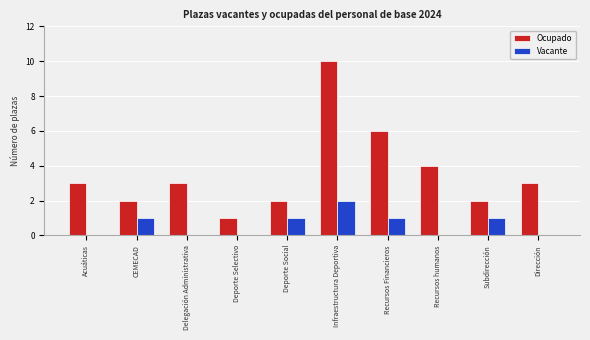

What are all the series names shown in the legend?

Ocupado, Vacante